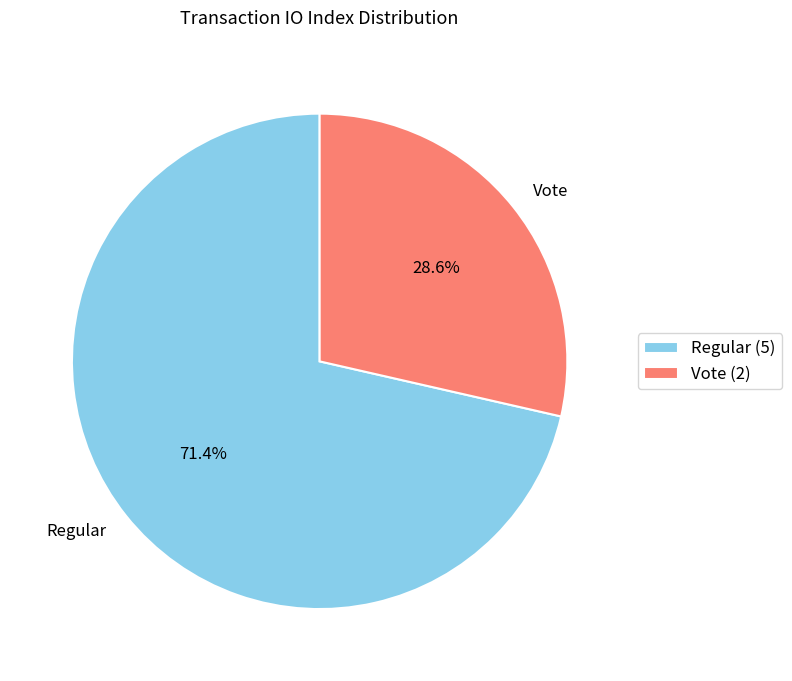

What is the smallest slice in the pie chart?

Vote